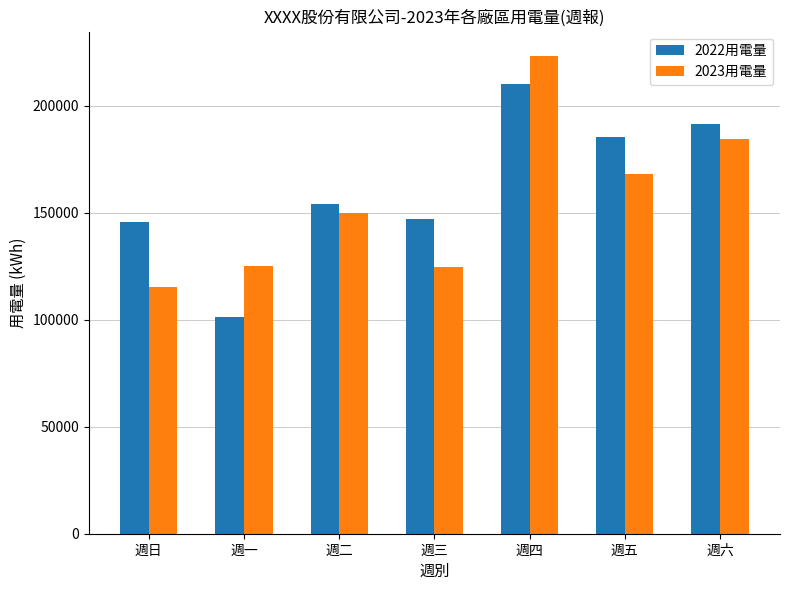

Are the bars horizontal?

No